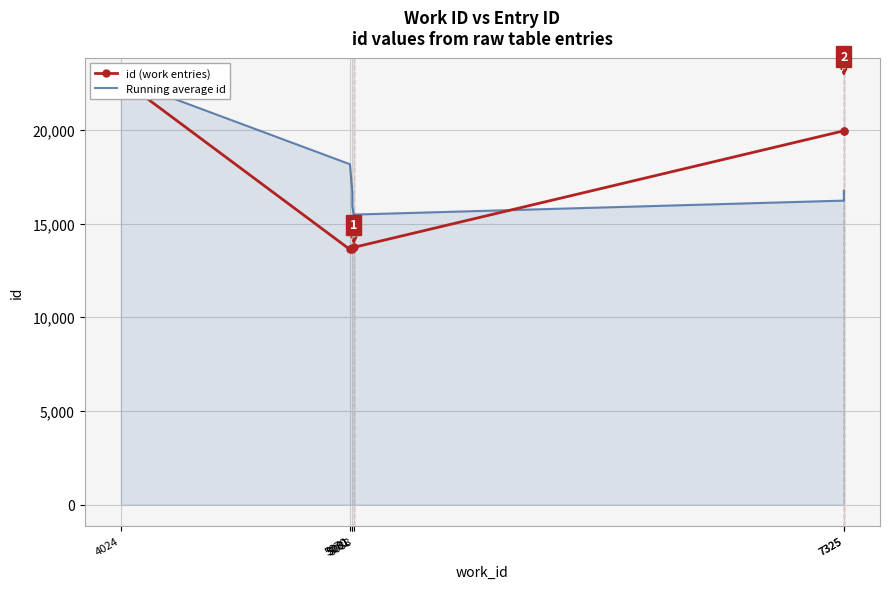

What is the difference between the maximum and minimum values in the Running average id series?

7238.2